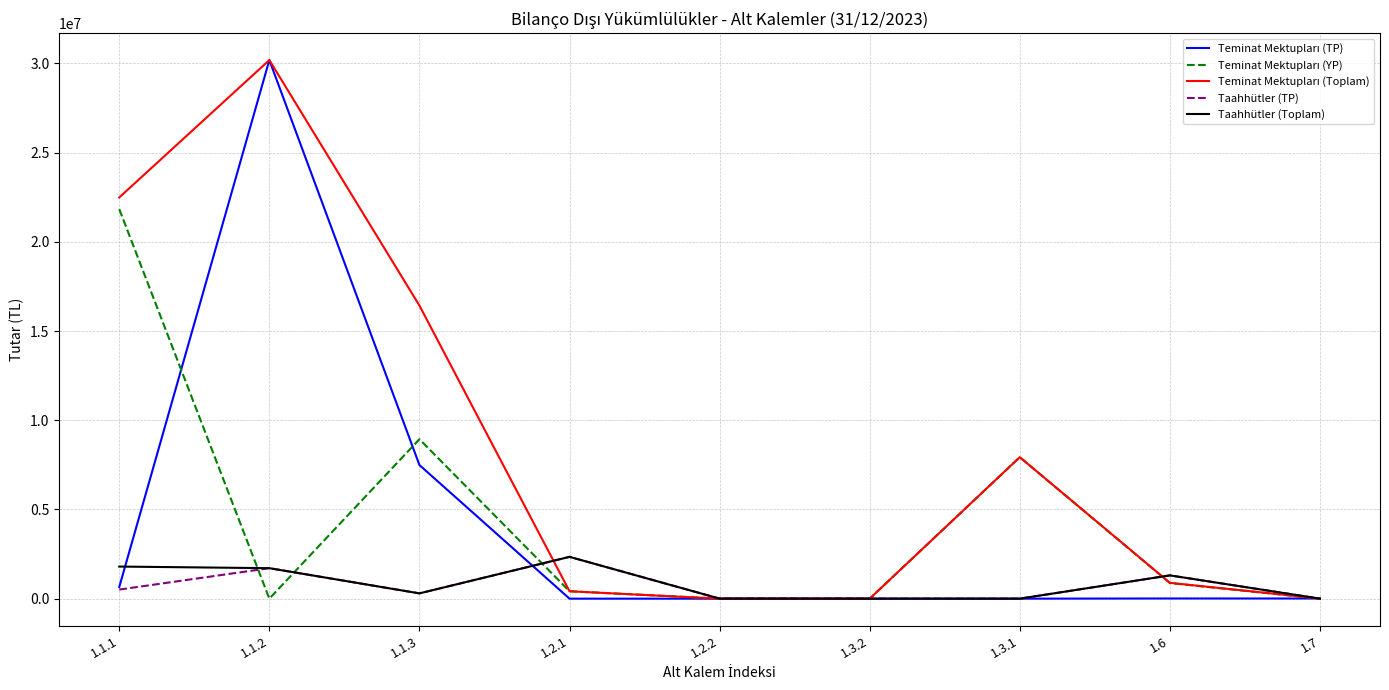

What is the sum of all Taahhütler (Toplam) values?

7453282